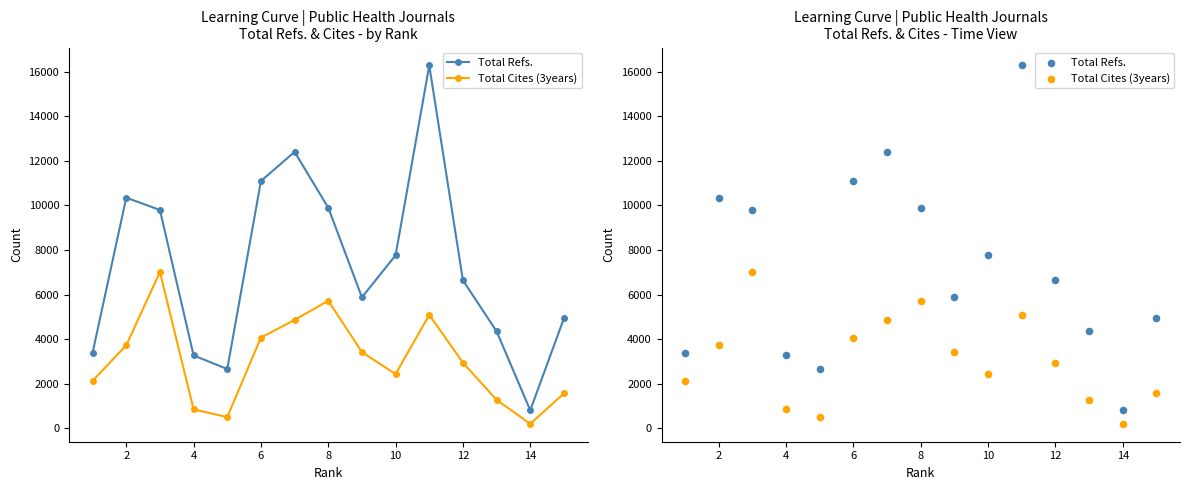

Which series has the largest total across all categories?

Total Refs.